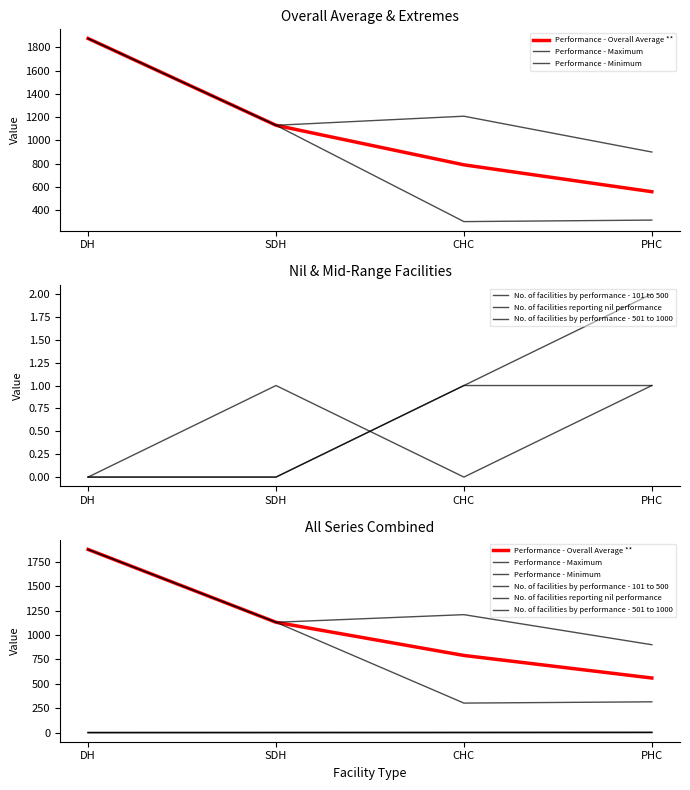

List the series in order of their peak value, highest first.

Performance - Overall Average **, Performance - Maximum, Performance - Minimum, No. of facilities by performance - 101 to 500, No. of facilities reporting nil performance, No. of facilities by performance - 501 to 1000